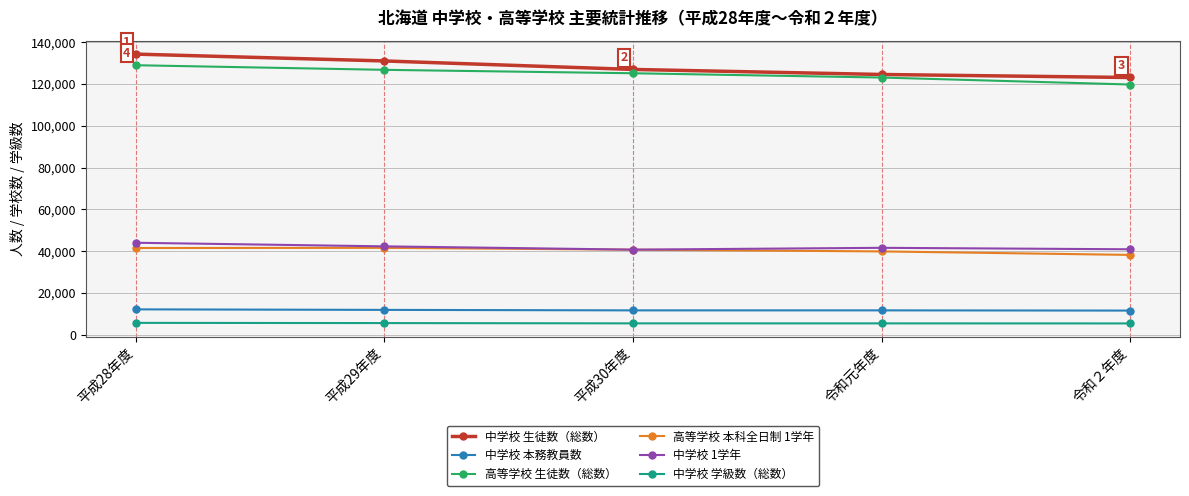

Is the value of 中学校 学級数（総数） at 平成30年度 greater than the value of 中学校 1学年 at 平成29年度?

No